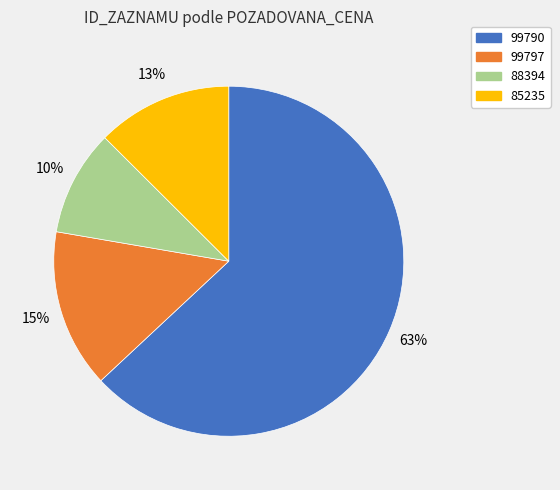

What is the smallest slice in the pie chart?

88394